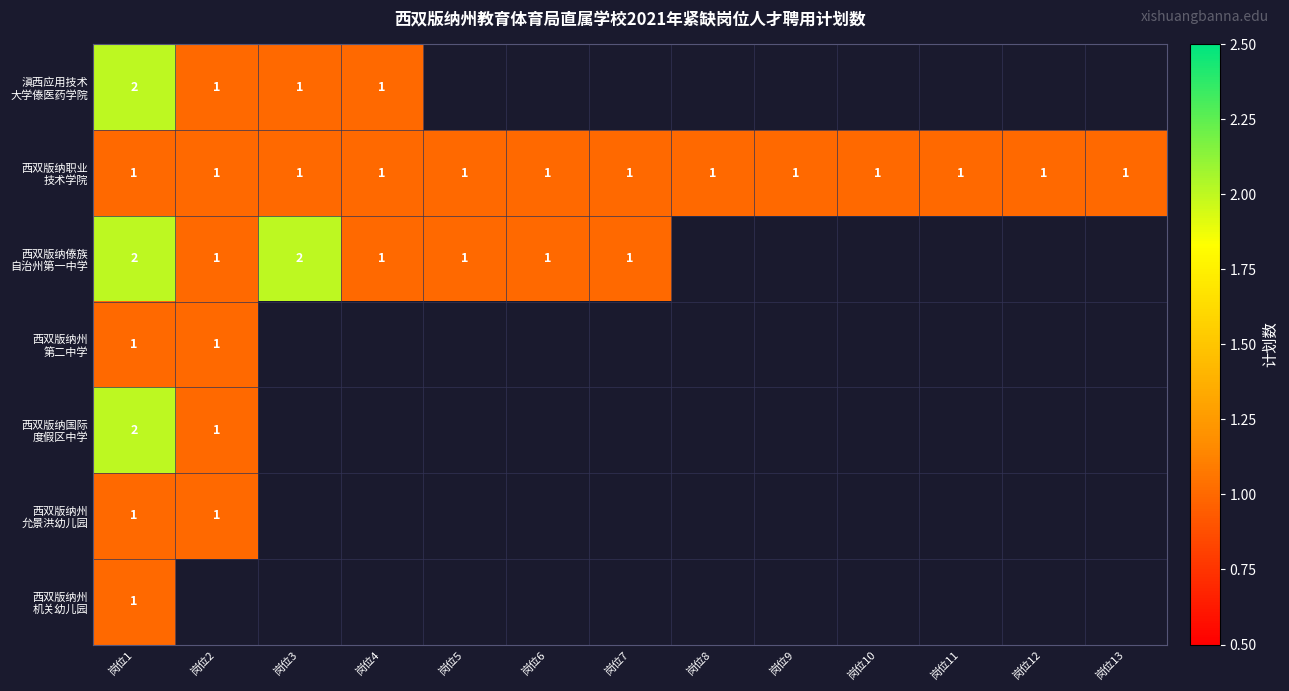

What is the total value across all series at 岗位1?

10